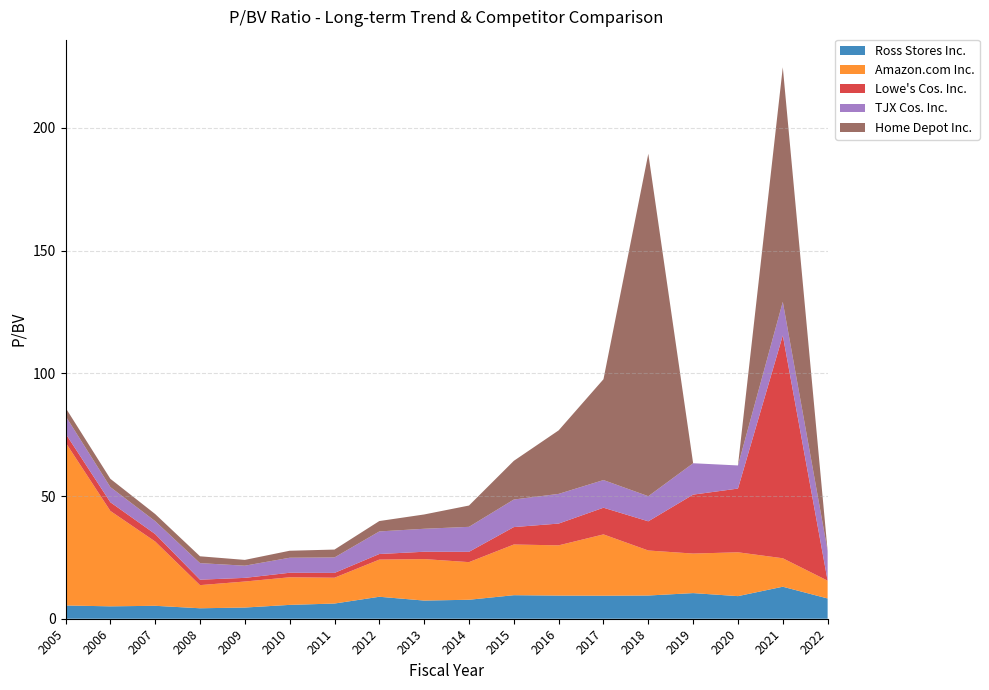

Reading right to left, what are all the values shown in this chart?

Ross Stores Inc.: 8.3	13.0	9.2	10.4	9.5	9.4	9.4	9.6	7.7	7.4	8.9	6.2	5.6	4.6	4.3	5.3	5.0	5.4
Amazon.com Inc.: 7.2	11.6	17.9	16.1	18.3	25.0	20.5	20.6	15.3	16.9	15.1	10.5	11.2	10.6	9.4	26.2	38.9	66.4
Lowe's Cos. Inc.: 0.0	90.8	26.0	24.0	11.9	10.9	8.9	7.1	4.2	3.0	2.3	2.0	1.8	1.5	2.2	3.0	3.5	3.6
TJX Cos. Inc.: 12.1	13.7	9.4	12.8	10.2	11.3	12.1	11.2	10.2	9.4	9.2	6.3	6.1	5.0	6.7	5.2	6.2	7.2
Home Depot Inc.: 0.0	95.6	0.0	0.0	139.5	41.1	25.9	15.8	8.7	5.8	4.2	3.2	2.9	2.4	2.8	2.9	3.4	3.4